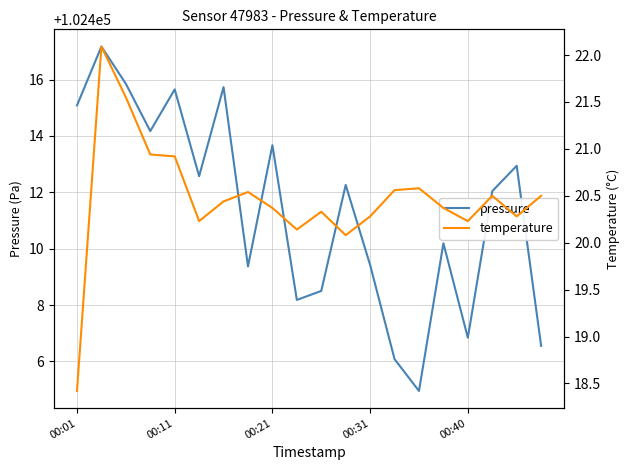

How many data points does each series have?

20